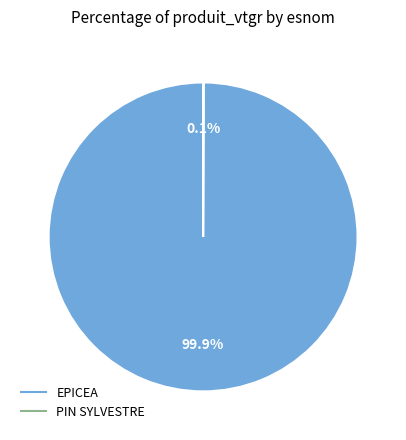

What is the largest slice in the pie chart?

EPICEA